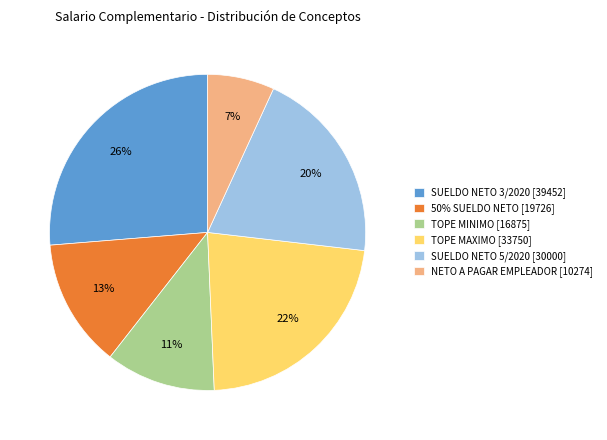

Which slice is the smallest?

NETO A PAGAR EMPLEADOR